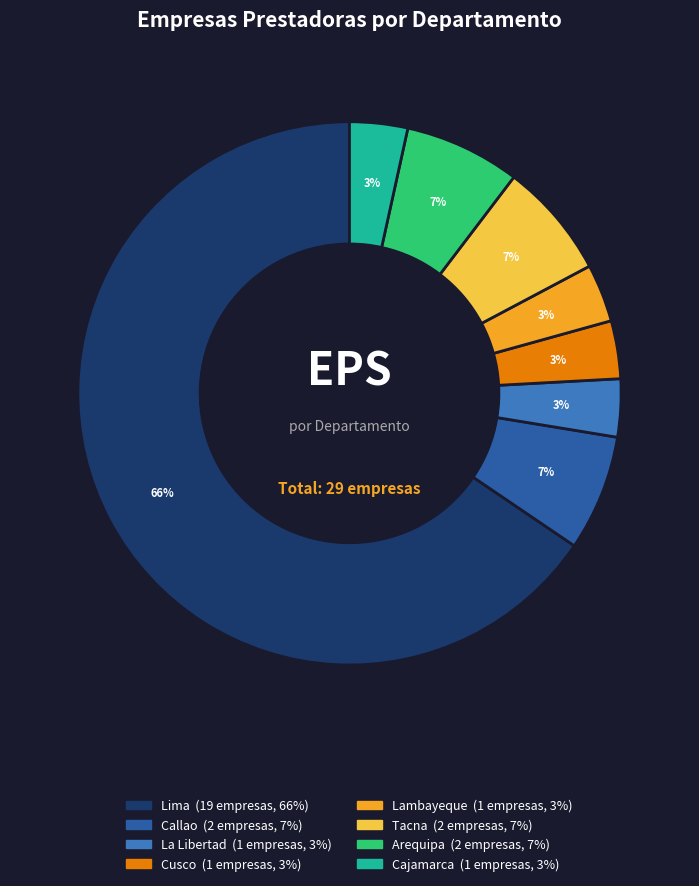

To the nearest percent, what is the average slice percentage?

12%